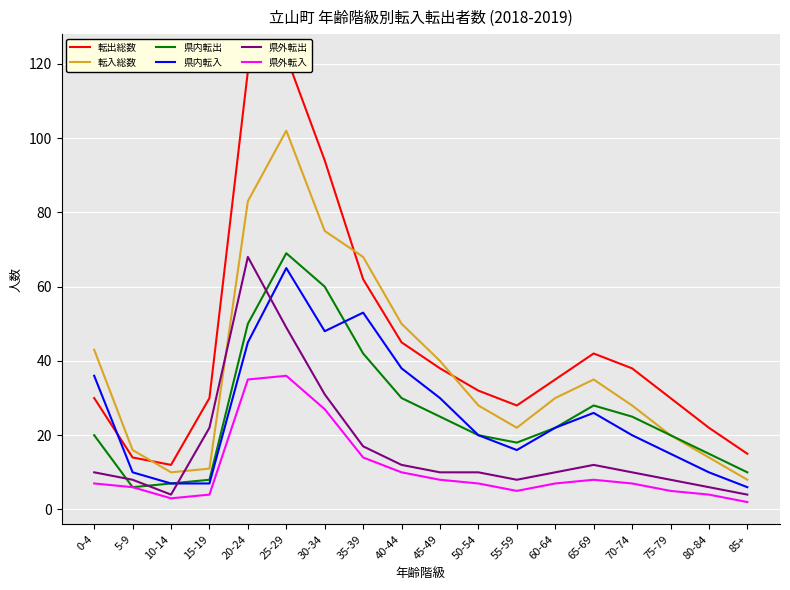

What is the sum of all 県外転出 values?

299